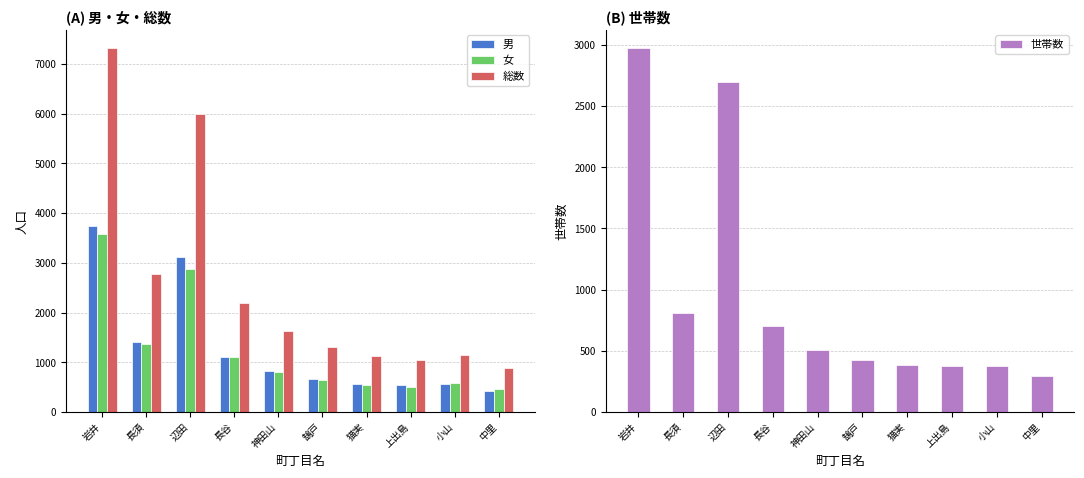

How many categories are shown in the chart?

10